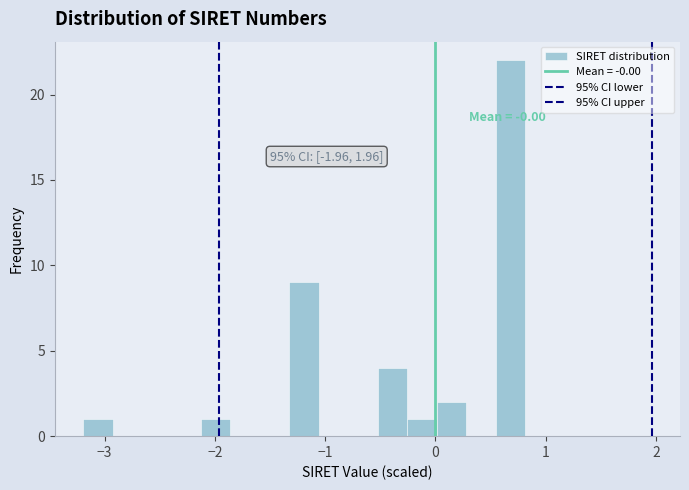

Read against the x-axis, roughly where is the centre of the tallest bar?

0.7